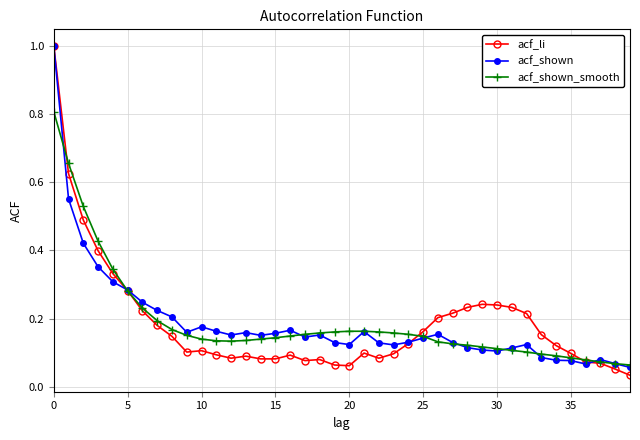

Which series has the widest spread of values?

acf_li